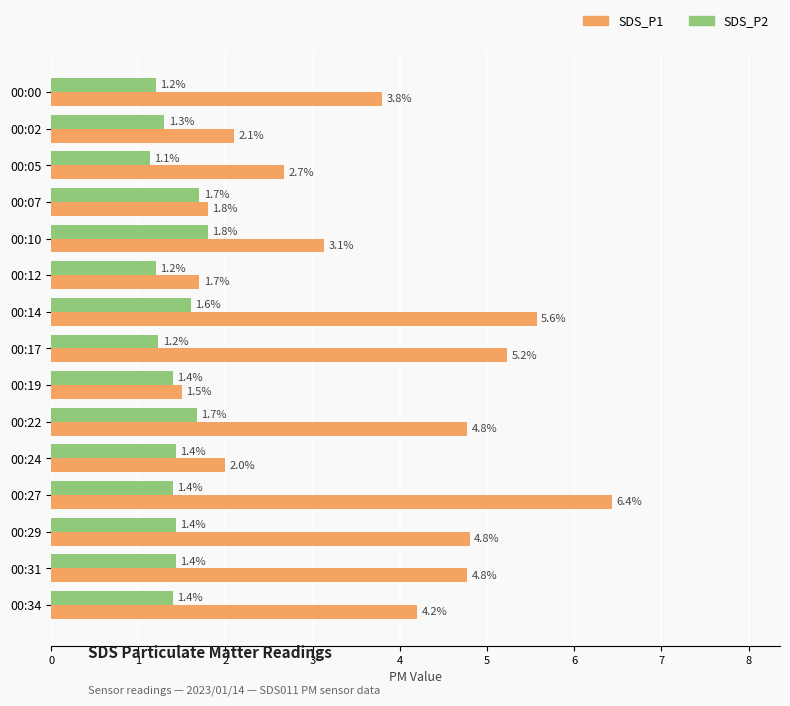

What is the sum of all SDS_P2 values?

21.3